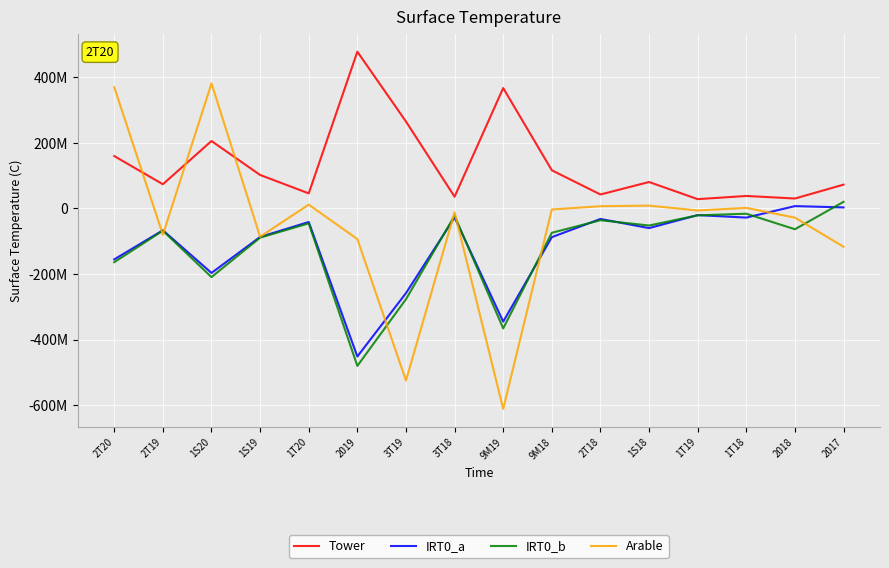

What is the label of the 8th point from the right?

9M19